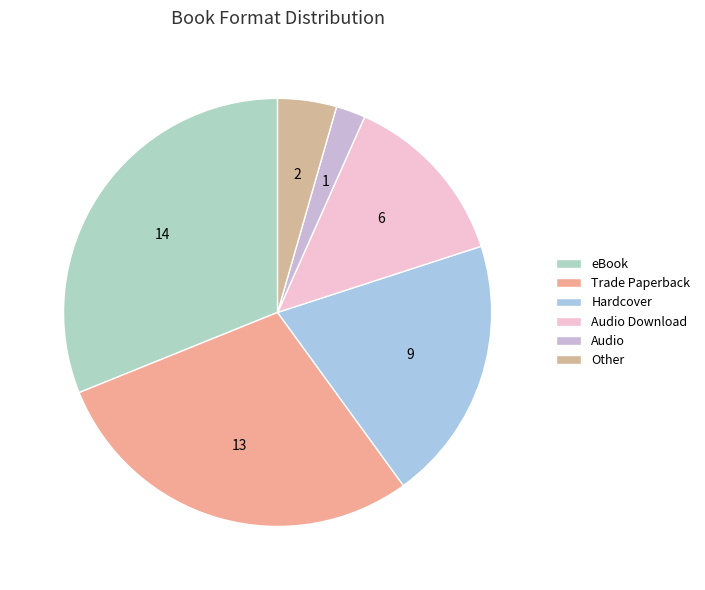

Count the number of slices in the pie.

6